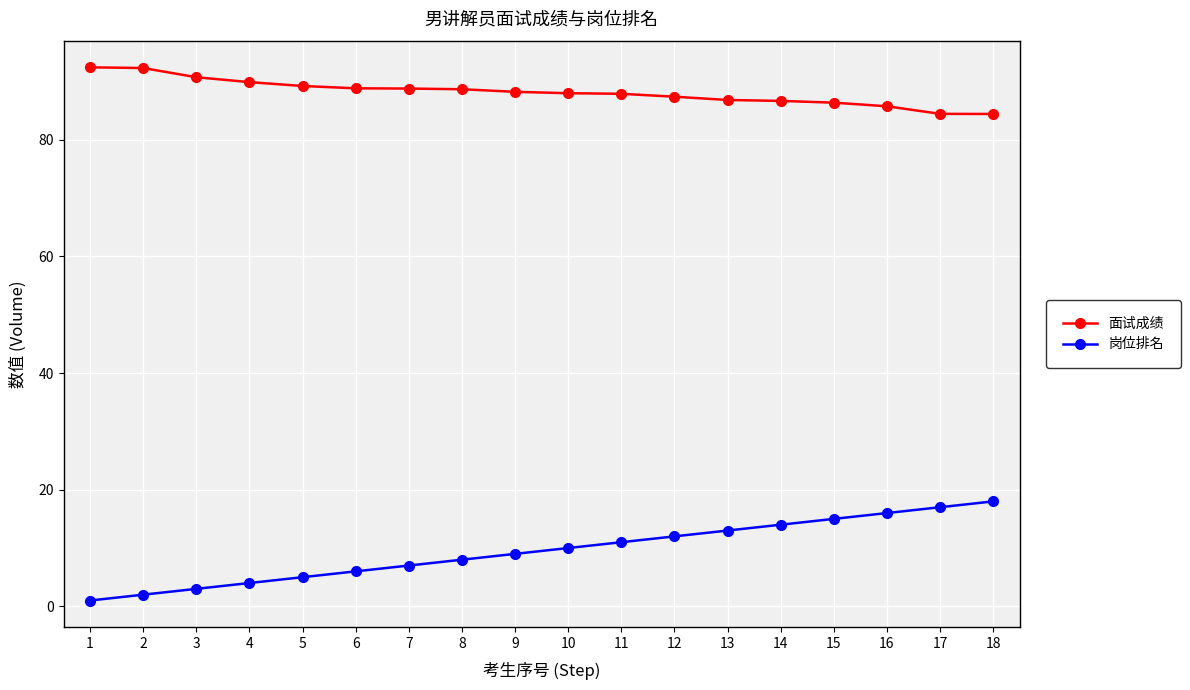

Which series has the largest total across all categories?

面试成绩